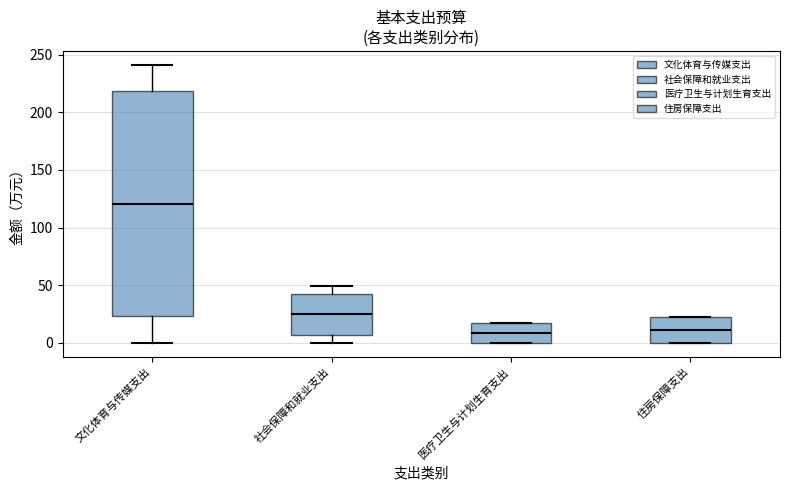

Comparing the boxes themselves (not the whiskers), which one is the tallest?

文化体育与传媒支出